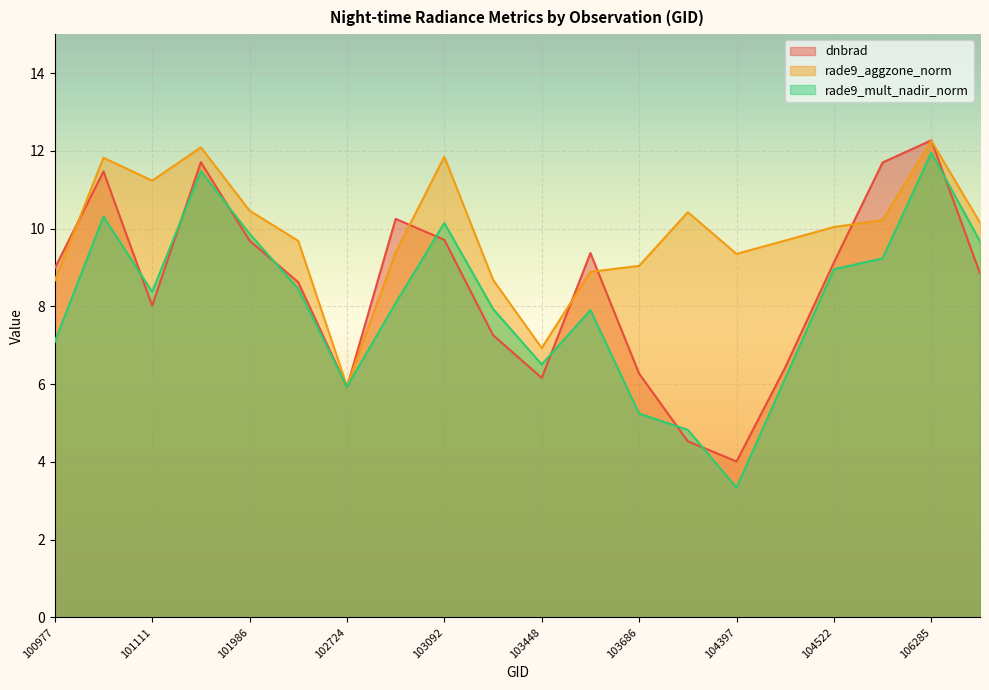

After their last crossing, which series has the higher values: dnbrad or rade9_mult_nadir_norm?

rade9_mult_nadir_norm